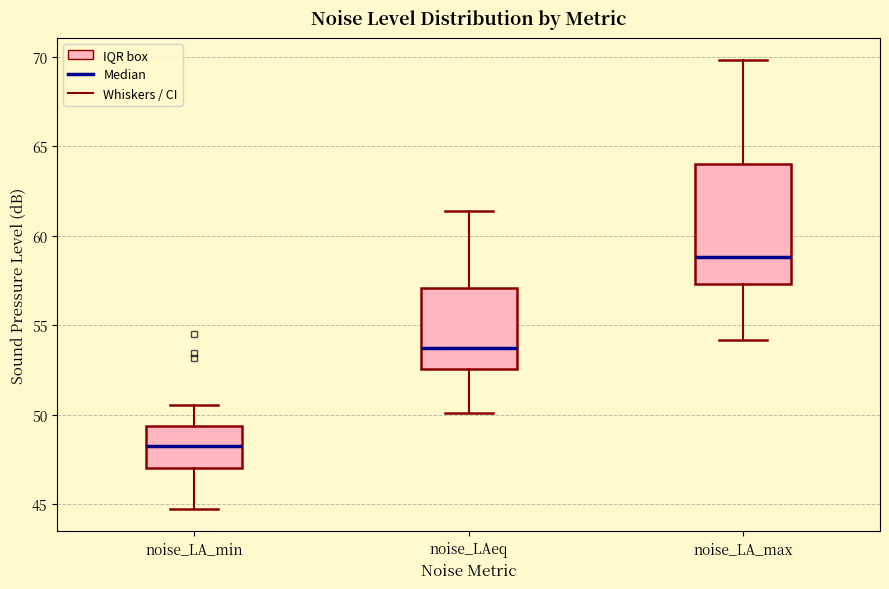

Comparing the boxes themselves (not the whiskers), which one is the tallest?

noise_LA_max